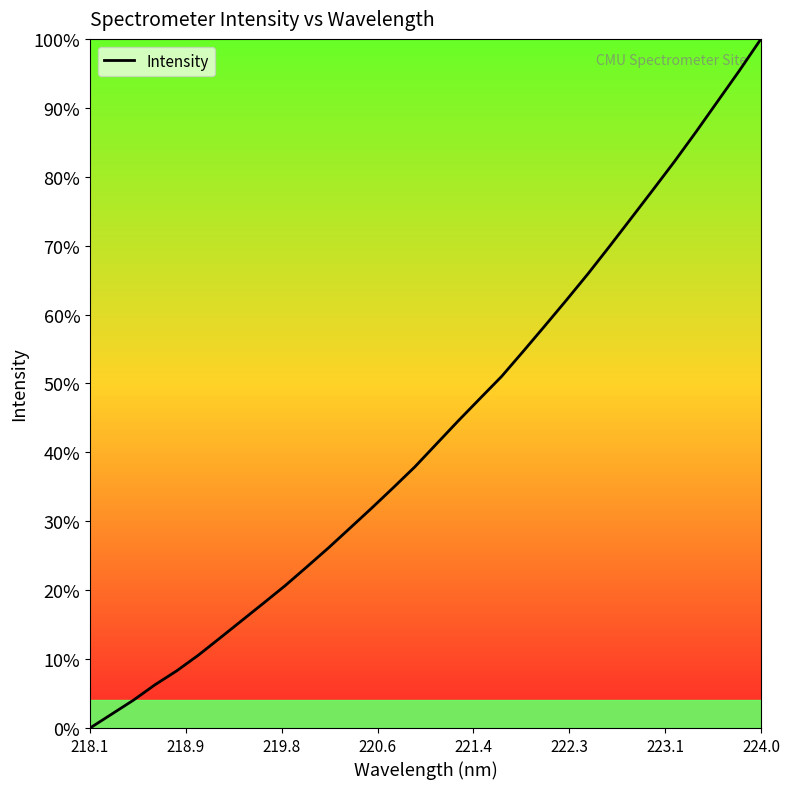

Reading left to right, list all the values displayed in this chart.

0.0	2.0	4.0	6.3	8.3	10.6	13.1	15.6	18.1	20.6	23.4	26.1	29.0	31.9	34.9	37.9	41.2	44.6	47.8	51.0	54.6	58.3	62.1	65.9	69.9	74.0	78.1	82.2	86.5	91.0	95.4	100.0